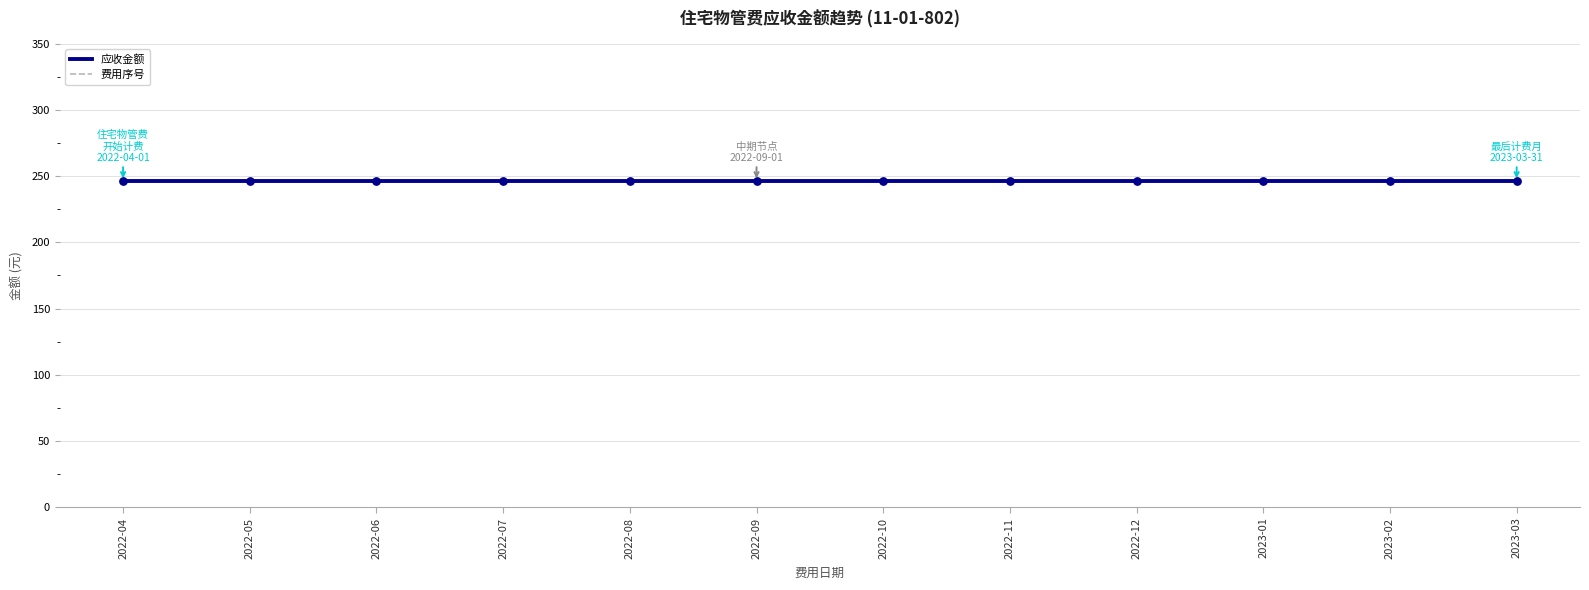

Which series contains the lowest Y value?

费用序号